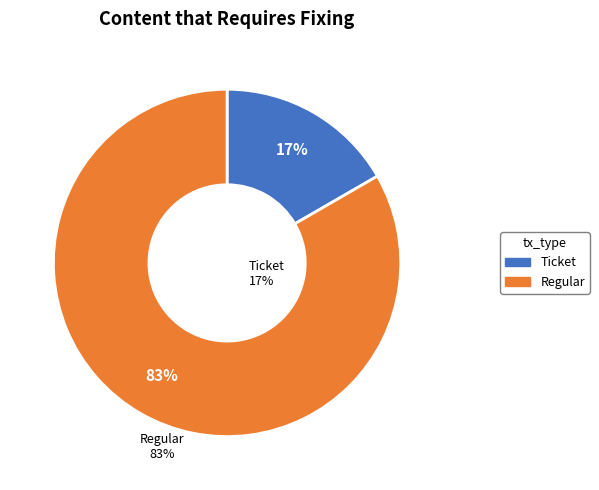

The Regular slice represents 88% of the pie. True or false?

False